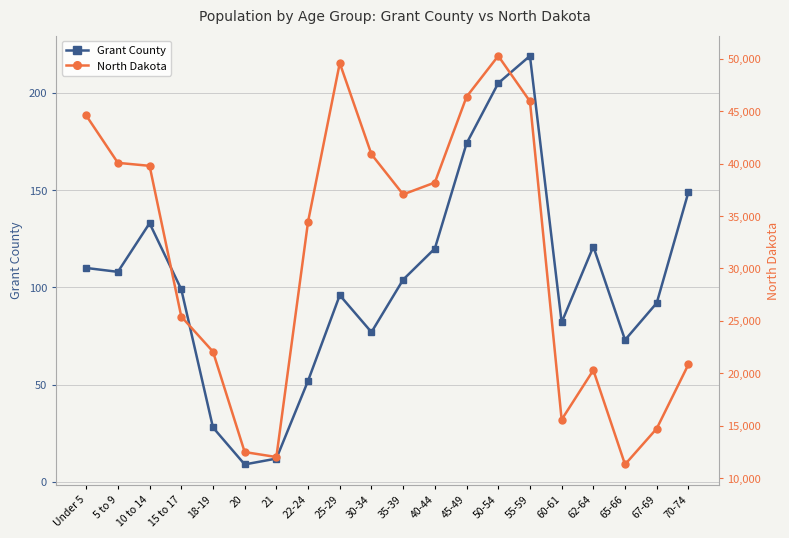

What is the greatest value displayed?

50277